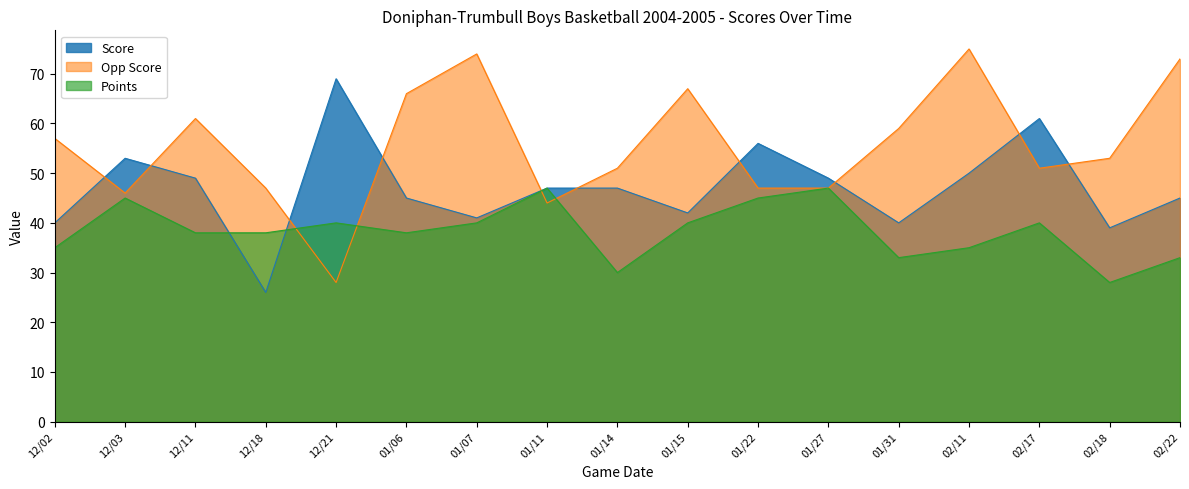

Is it true that Score equals 21 at 01/15?

False